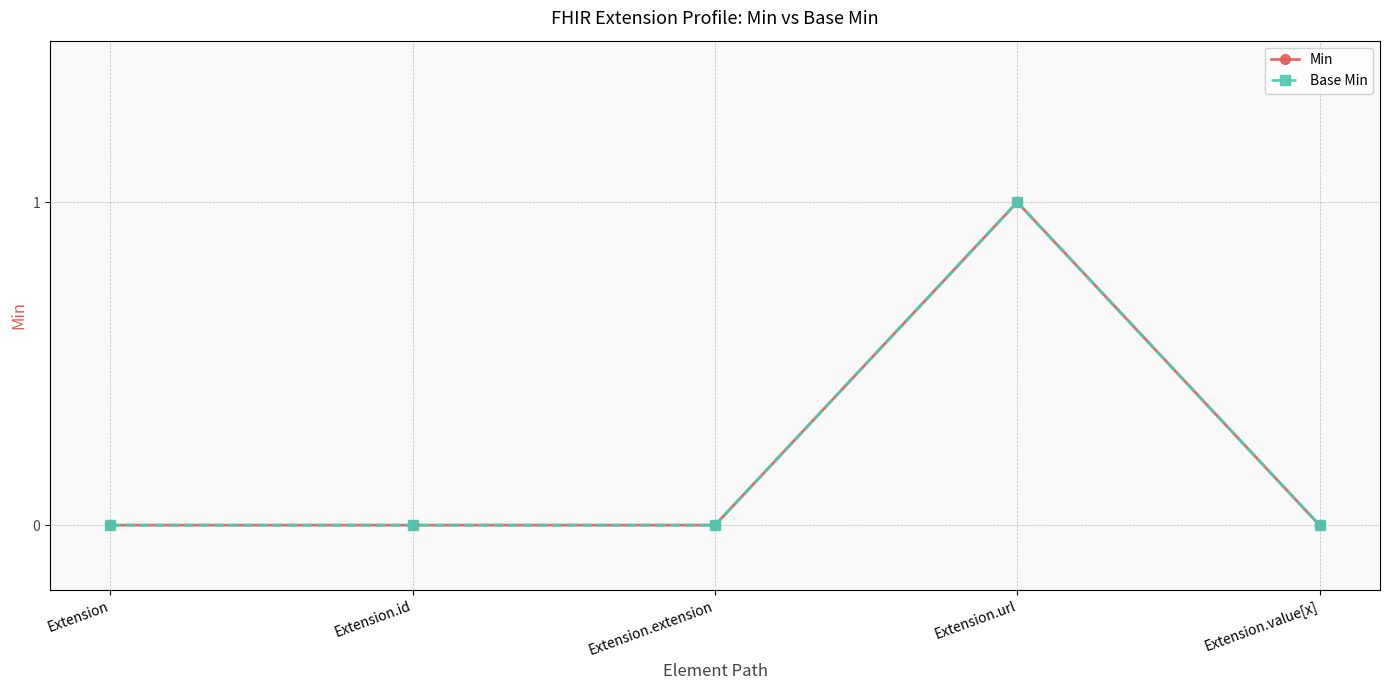

Is this an area chart (filled region under the line)?

No